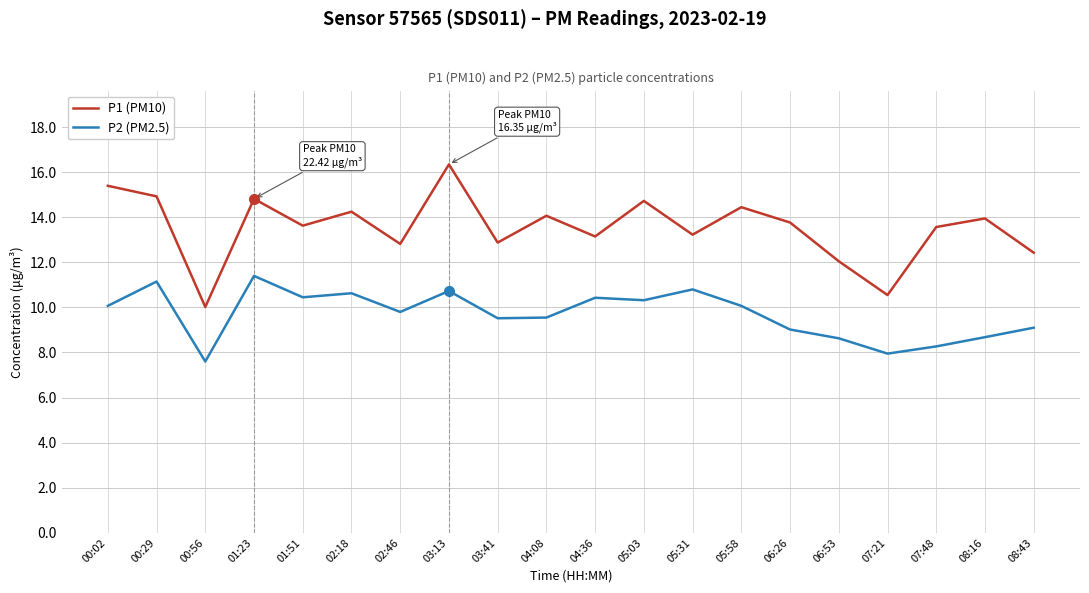

What is the difference between the maximum and minimum values in the P1 (PM10) series?

6.3